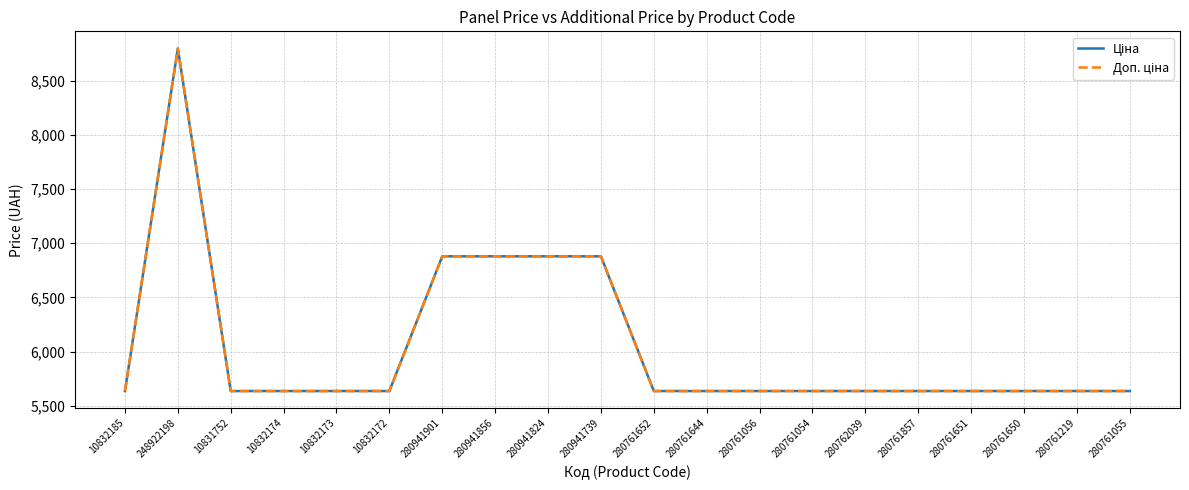

Does the chart display data point markers on the line(s)?

No